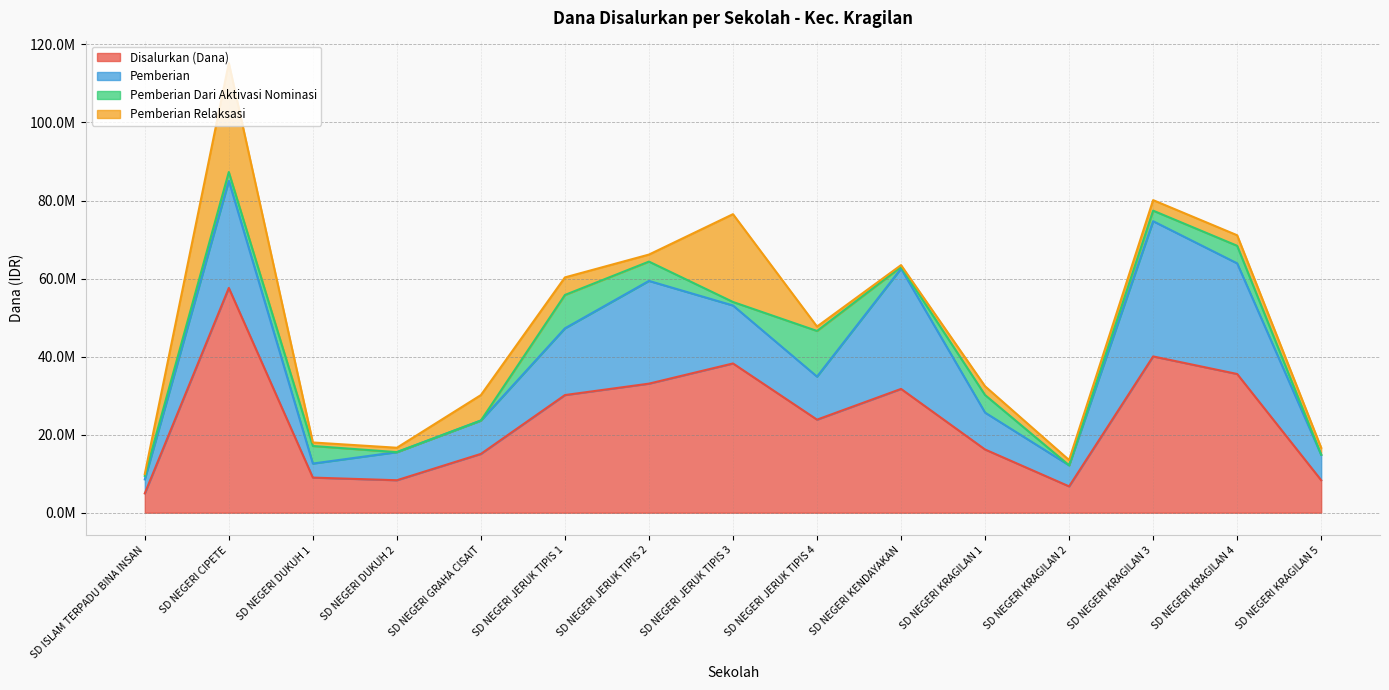

What are all the series names shown in the legend?

Disalurkan (Dana), Pemberian, Pemberian Dari Aktivasi Nominasi, Pemberian Relaksasi